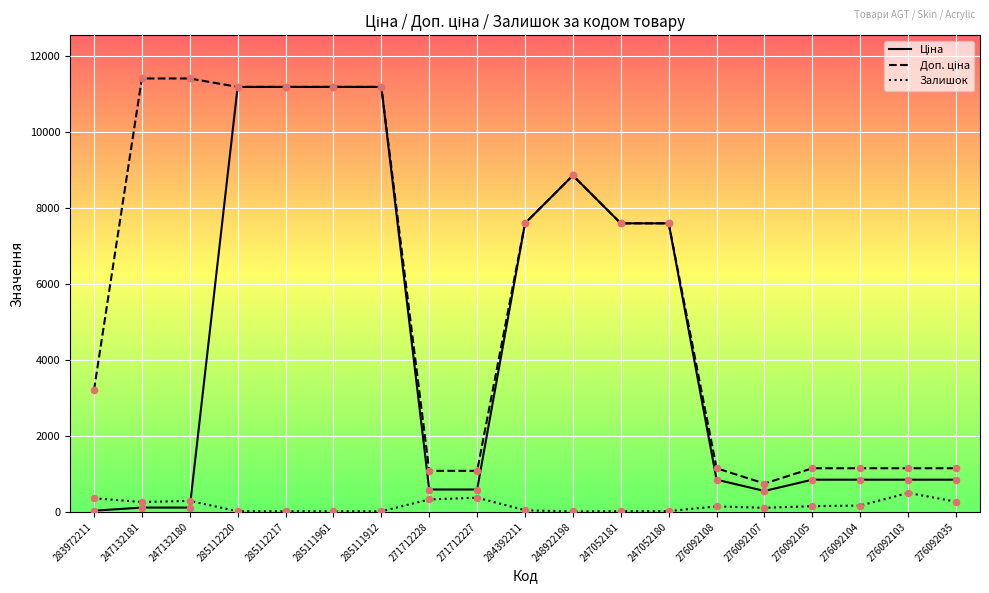

What is the total value across all series at 276092103?

2498.2